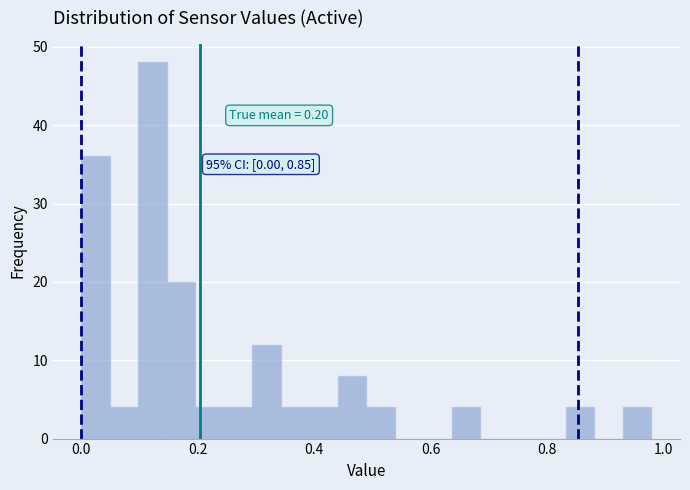

Read against the x-axis, roughly where is the centre of the tallest bar?

0.12